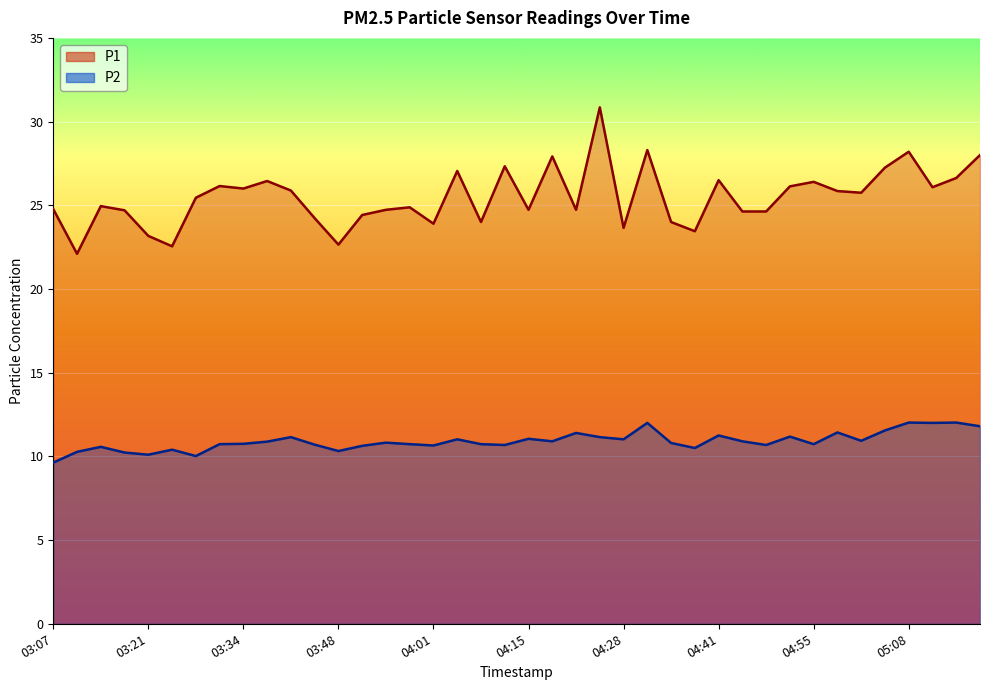

True or false: P2 and P1 cross at least once.

False